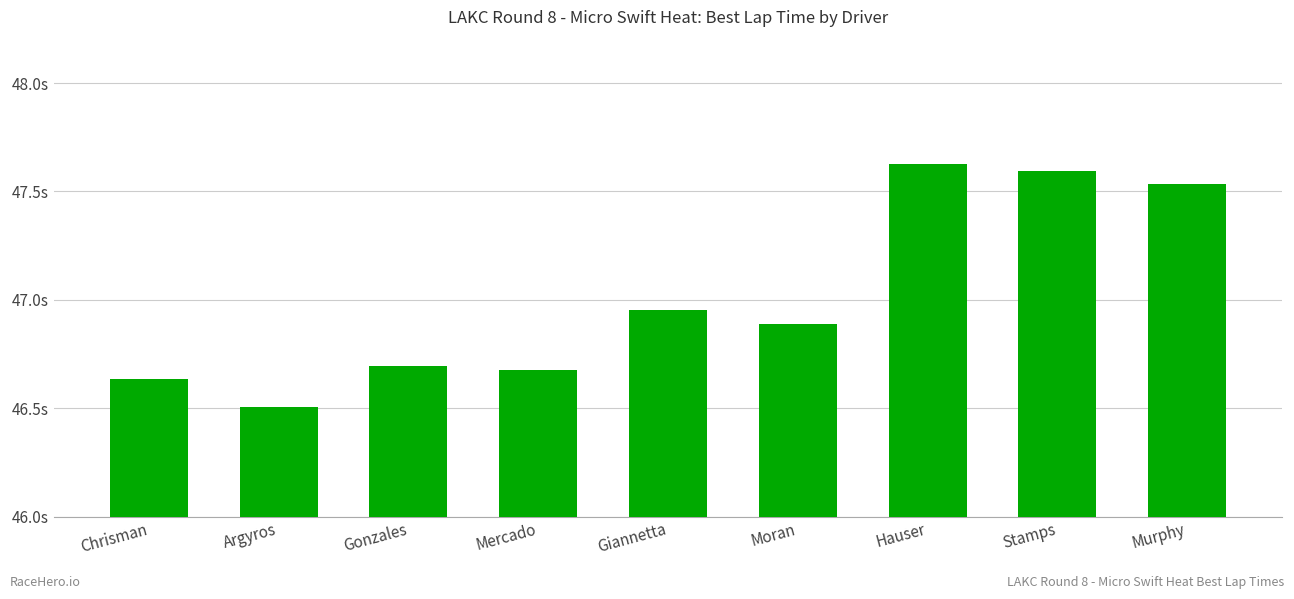

What is the maximum value shown in the chart?

47.6